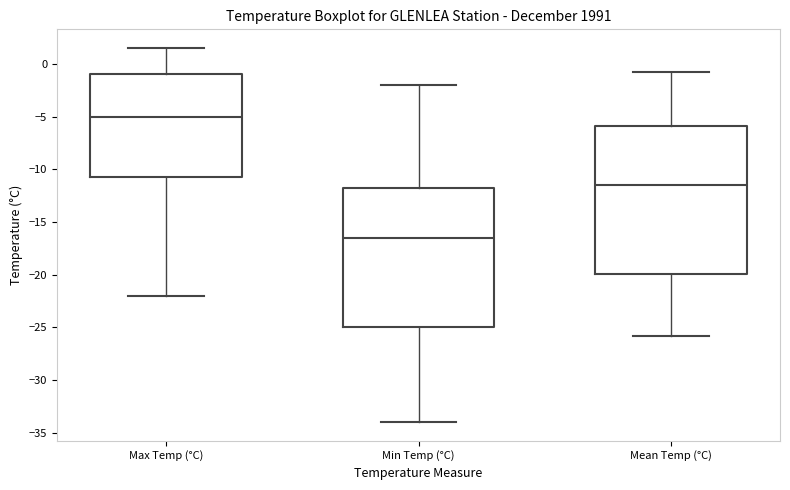

Reading left to right, transcribe this box plot: for each box, give where its median line is, the range the box spans, and where its two whiskers end, as read against the y-axis. The values are not printed on the chart, so give them approximately, as read against the axis.

Max Temp (°C): median -5.0, box -10.5 to -1.0, whiskers -22.0 to 1.5
Min Temp (°C): median -16.5, box -25.0 to -11.5, whiskers -34.0 to -2.0
Mean Temp (°C): median -11.5, box -20.0 to -6.0, whiskers -26.0 to -1.0